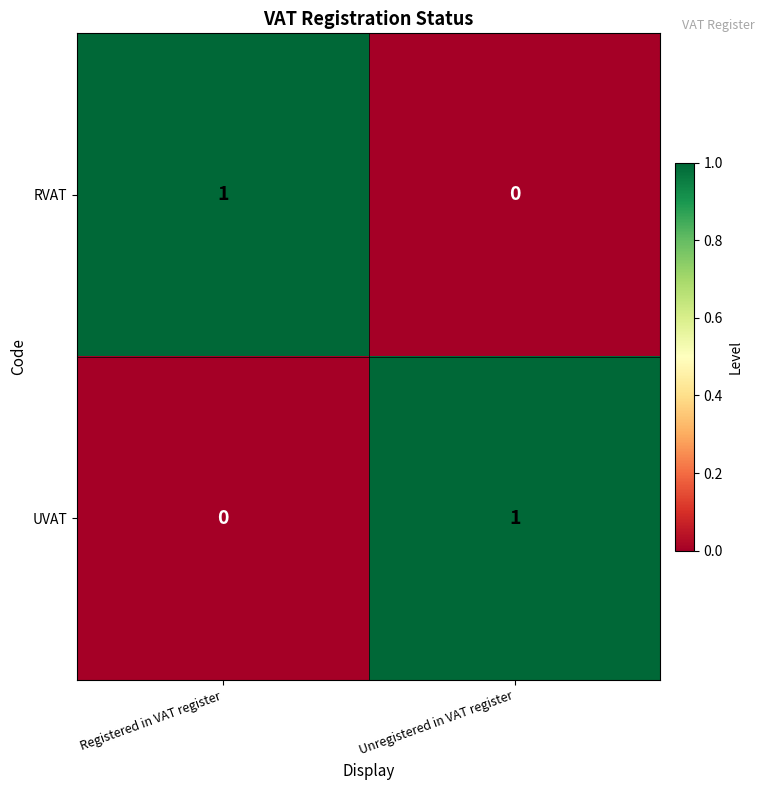

Where is UVAT nearest to the value 0?

Registered in VAT register